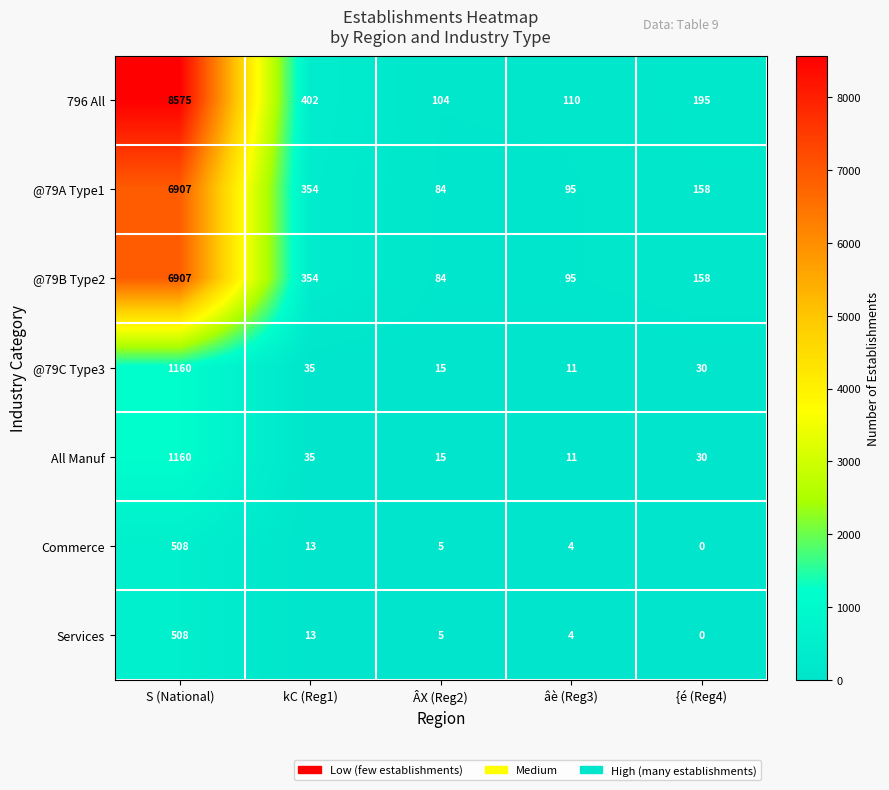

The Services series shows 7 at âè (Reg3). True or false?

False